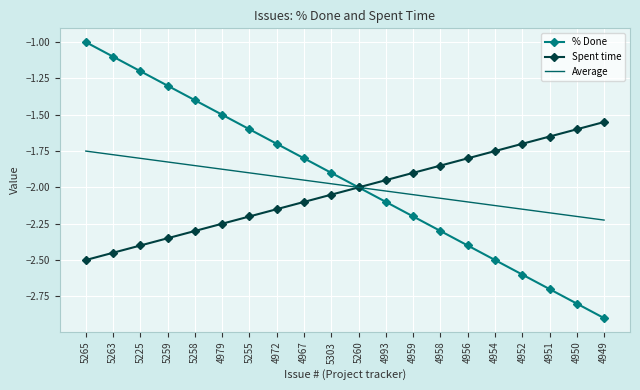

True or false: Average has more than 1 interior local peaks.

False